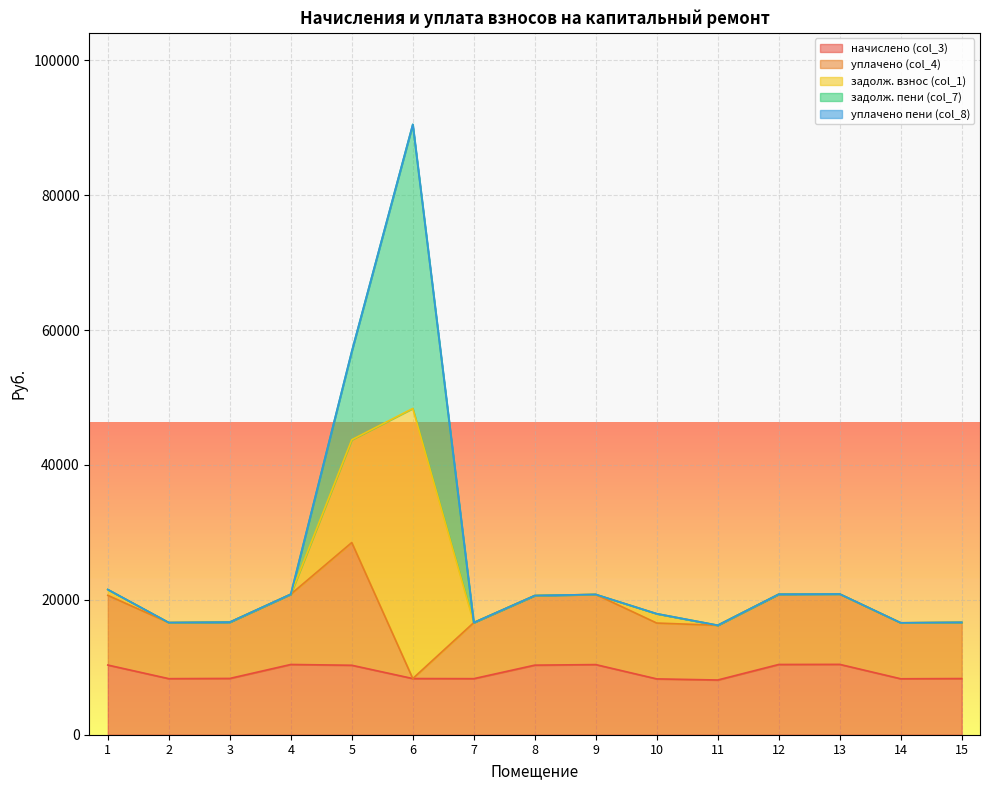

Between which two adjacent categories do начислено (col_3) and уплачено (col_4) first intersect?

5 and 6